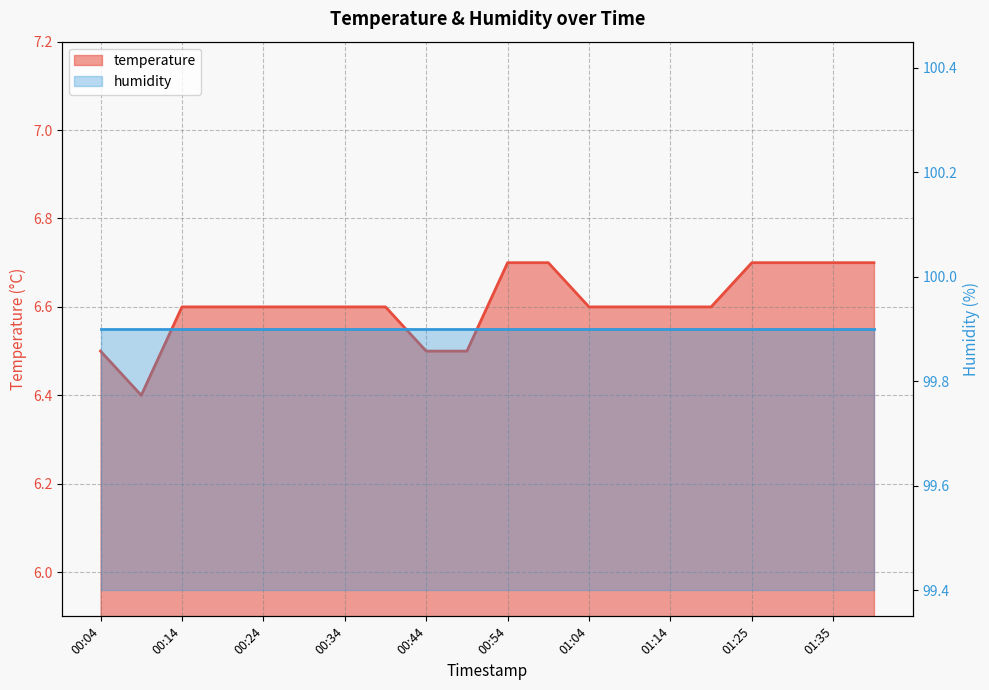

How many interior local valleys (lower than both neighbors) does the data have?

1